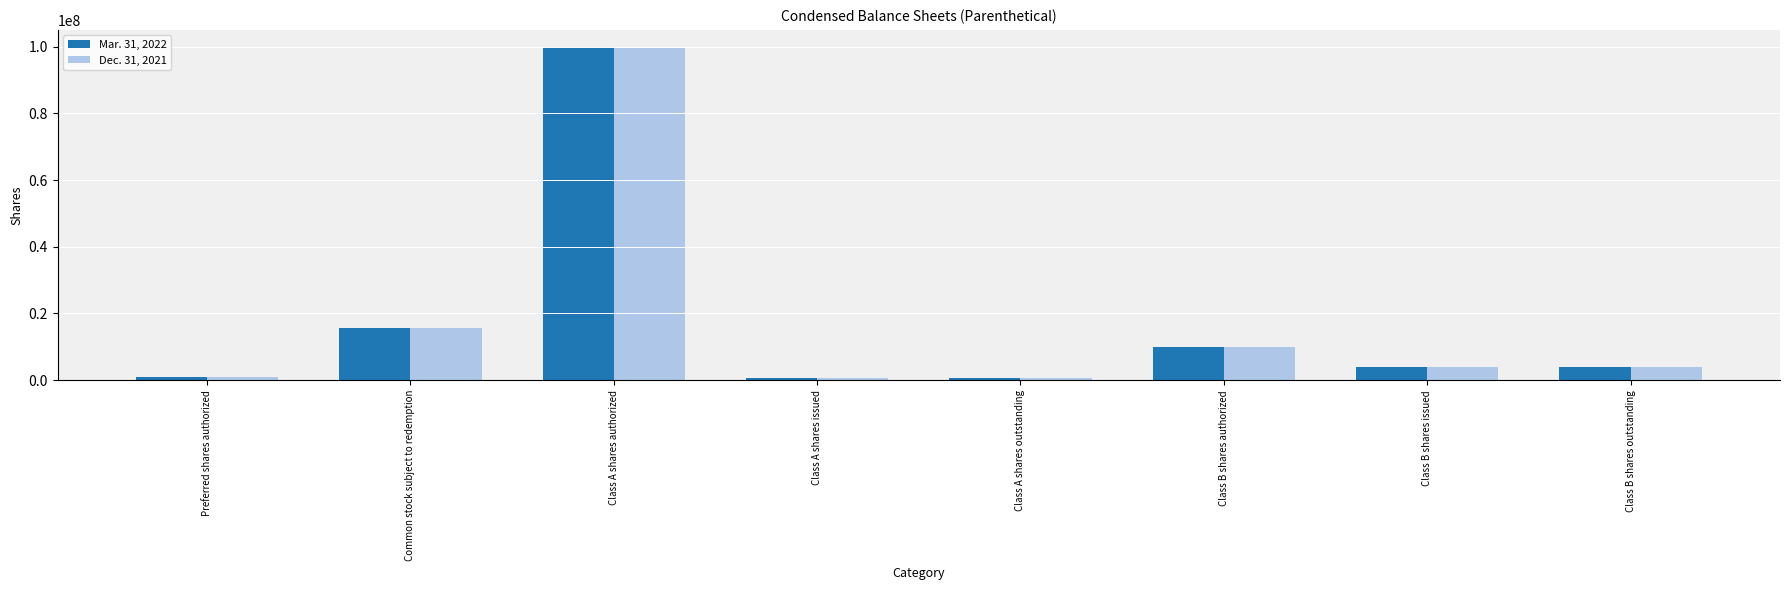

What is the total value across all series at Class A shares authorized?

200000000